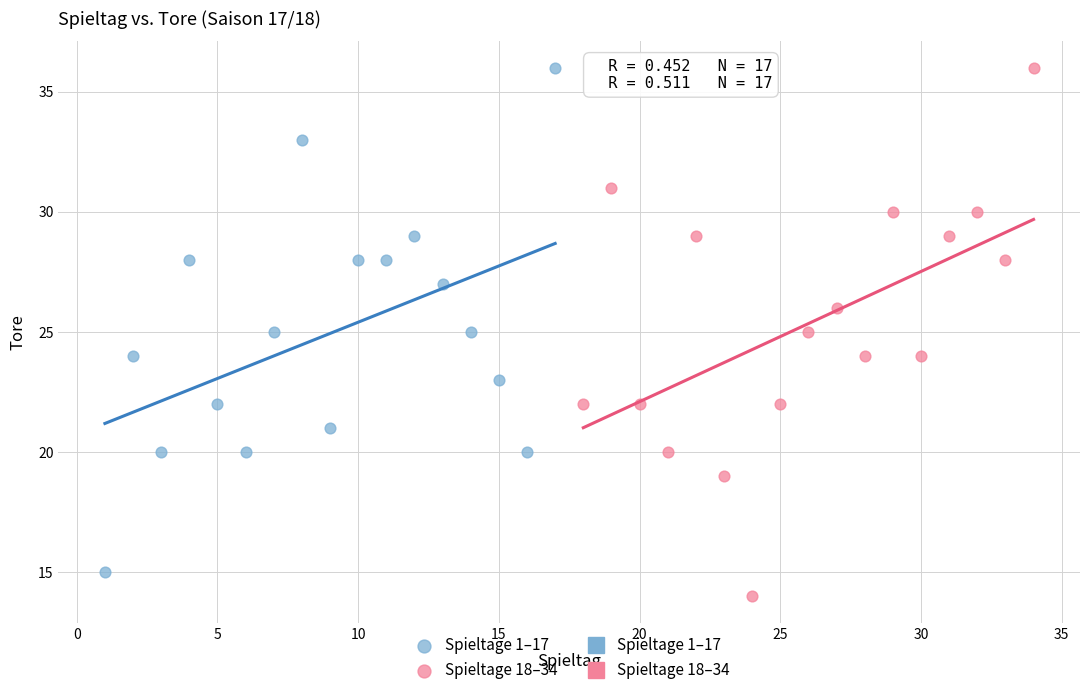

Which series contains the lowest Y value?

Spieltage 18–34